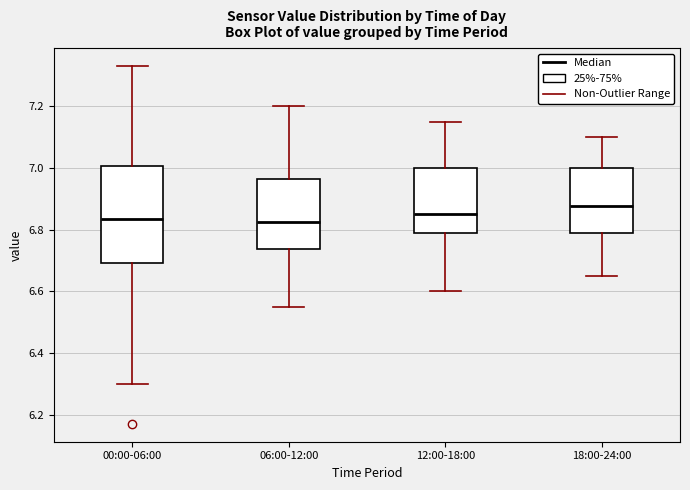

Which box is the tallest, from its lower edge to its upper edge?

00:00-06:00